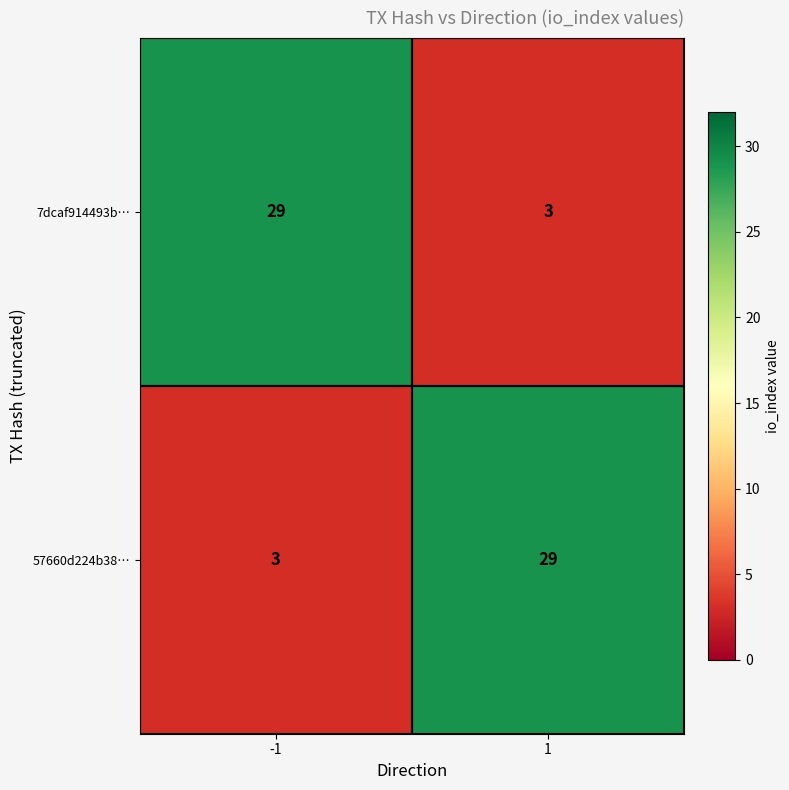

What is the smallest value displayed?

3